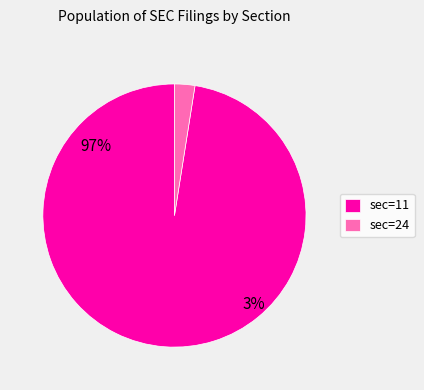

How much of the chart is everything except 24?

97.5%